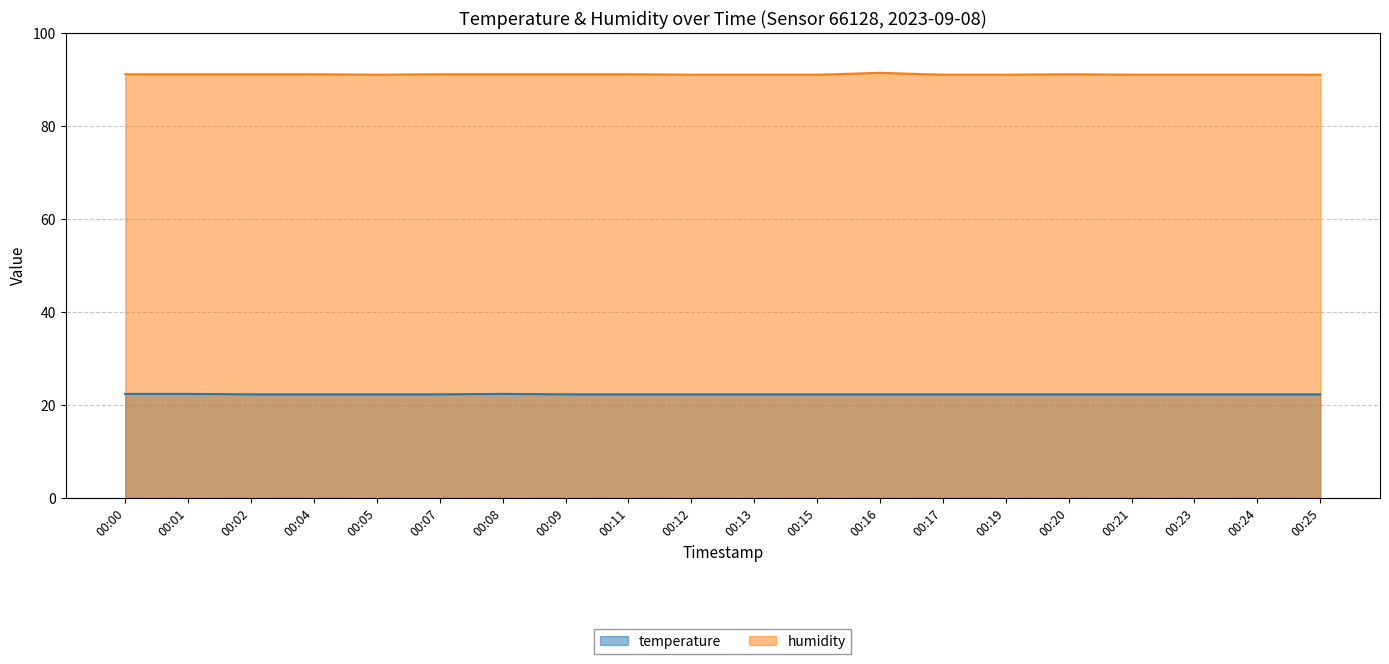

True or false: temperature and humidity cross at least once.

False